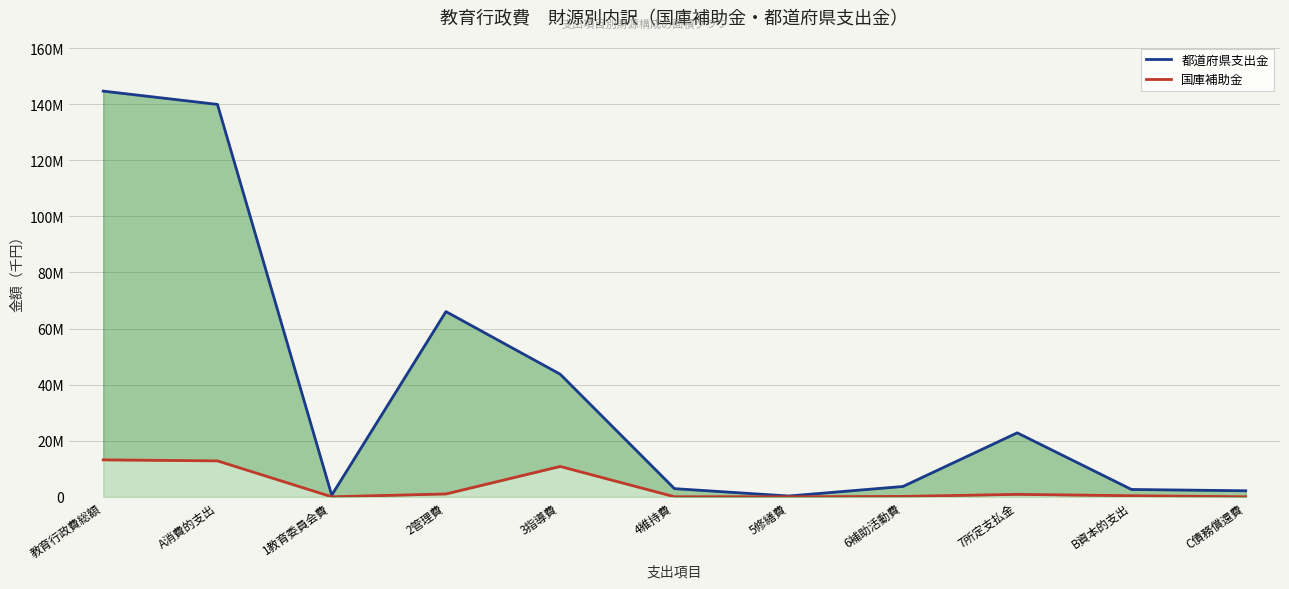

What is the label of the 2nd point from the left?

A消費的支出